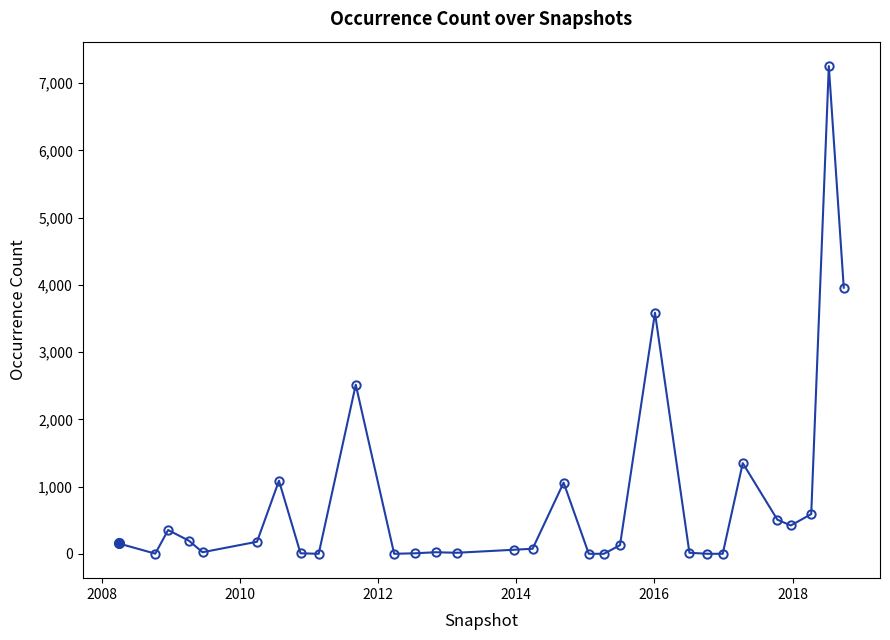

What is the average value?

786.3